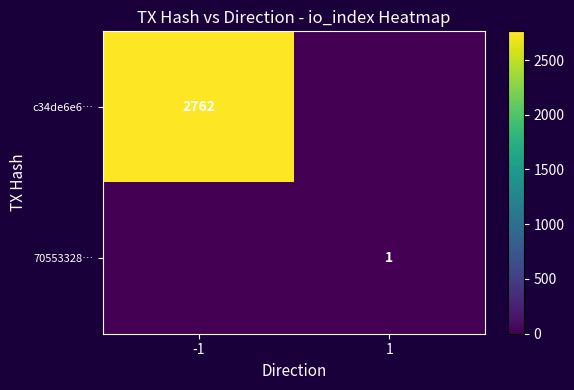

The value of c34de6e6… at -1 is 2762. True or false?

True